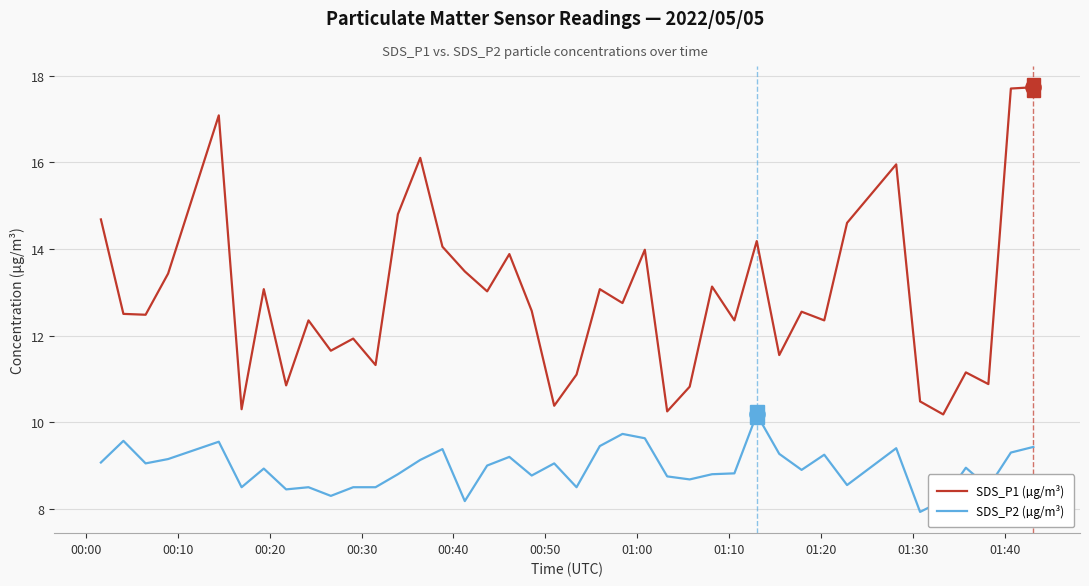

Which series has the largest total across all categories?

SDS_P1 (µg/m³)